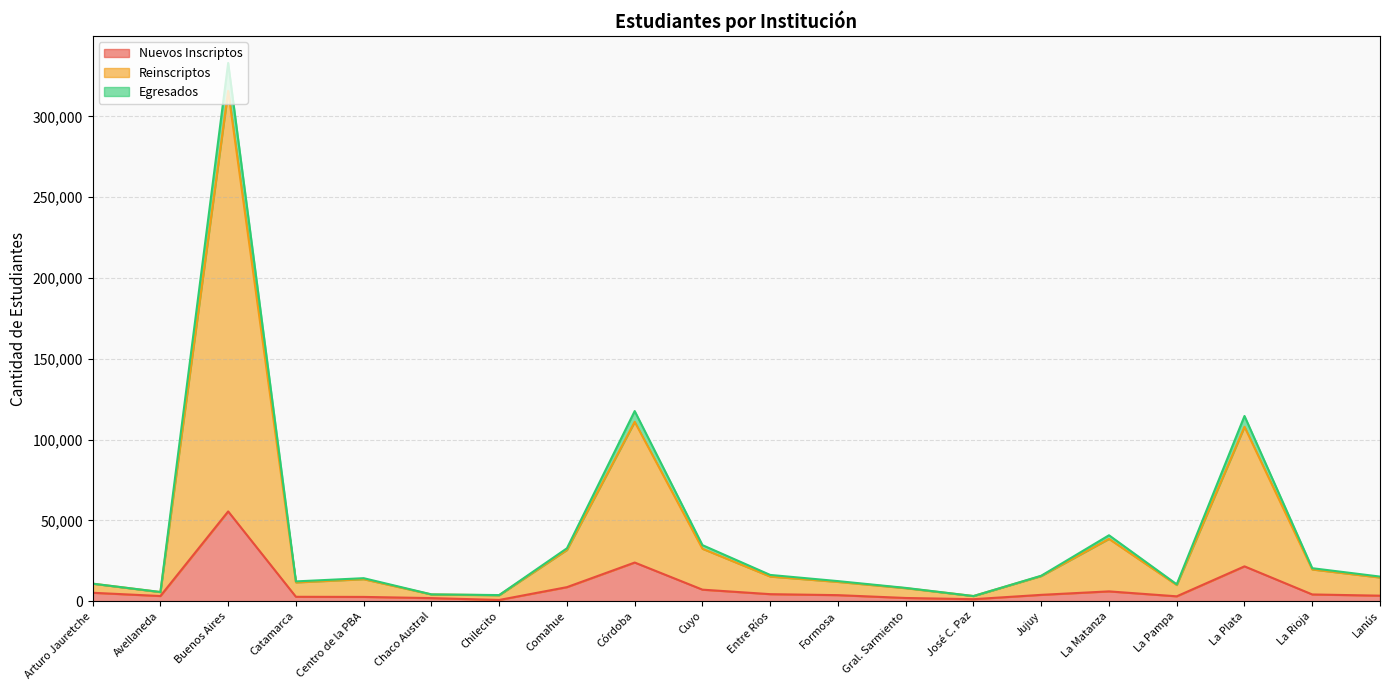

What is the value of the Nuevos Inscriptos point at the 4th from the left?

2698